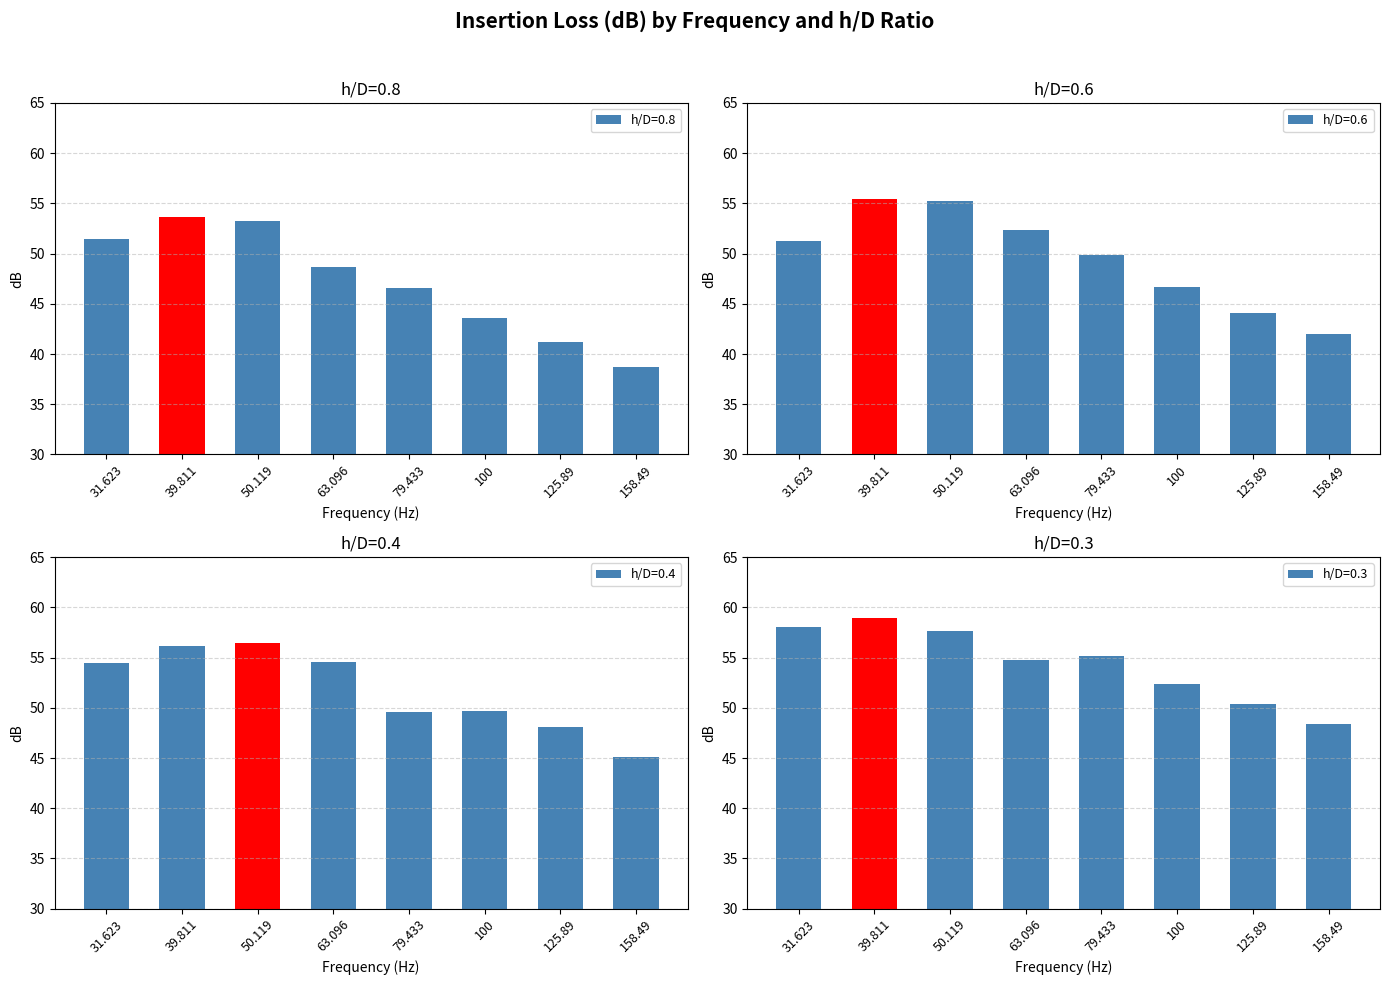

How many bars are there in each group?

4